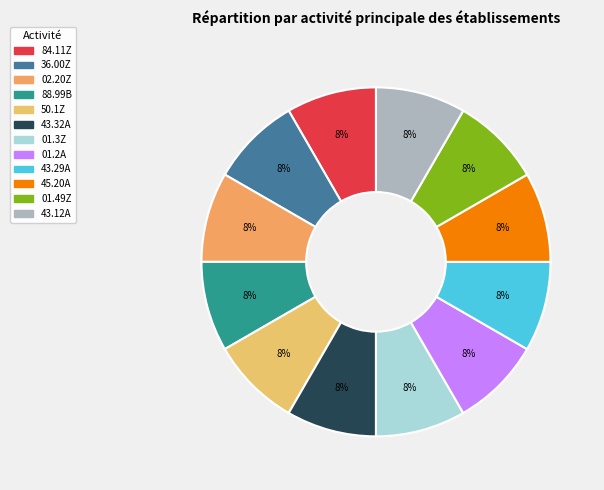

Which category has the smallest portion of the pie?

84.11Z